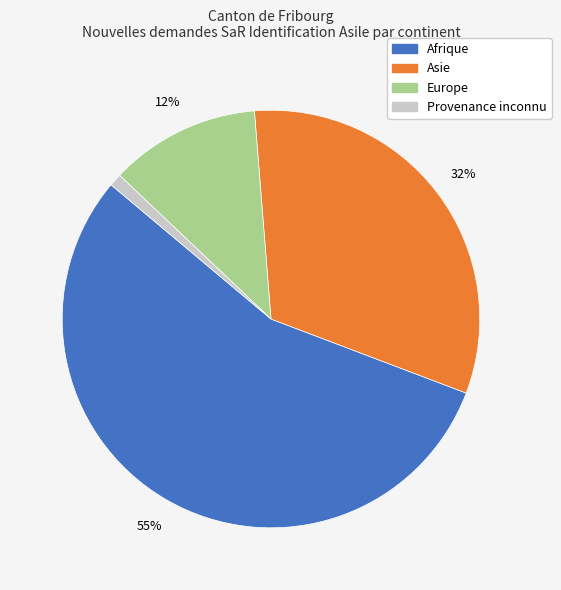

To the nearest percent, what is the difference between the largest and smallest slice percentages?

54%